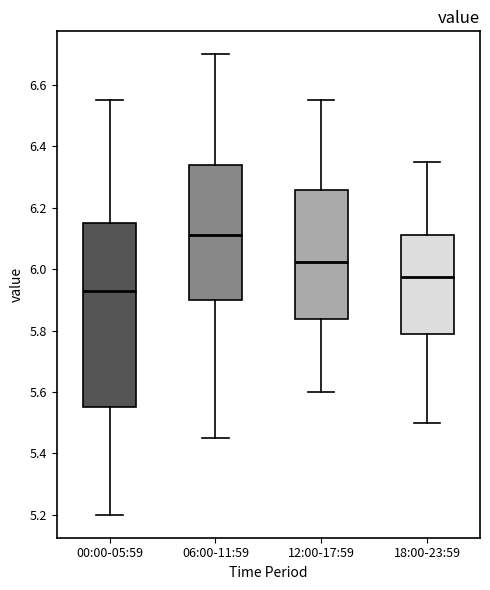

Comparing the boxes themselves (not the whiskers), which one is the tallest?

00:00-05:59